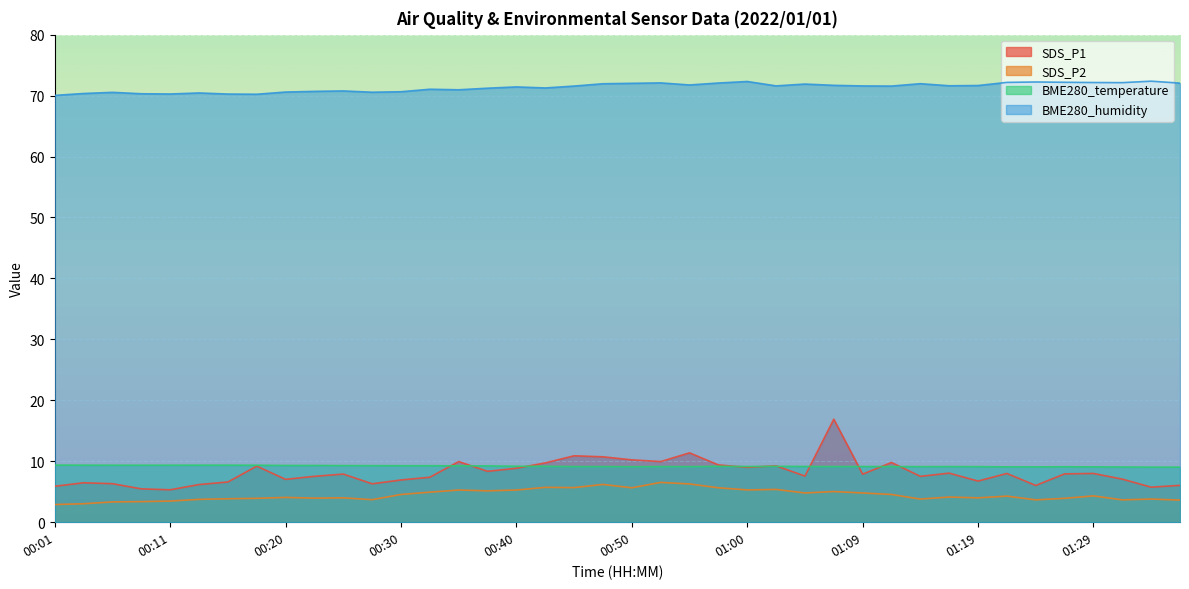

Reading left to right, list all the values displayed in this chart.

SDS_P1: 5.9	6.5	6.3	5.5	5.3	6.2	6.6	9.2	7.0	7.5	7.9	6.3	6.9	7.4	9.9	8.3	8.8	9.7	10.9	10.7	10.2	9.9	11.4	9.4	9.0	9.2	7.6	16.9	7.9	9.8	7.5	8.1	6.8	8.0	6.0	7.9	8.0	7.1	5.8	6.0
SDS_P2: 2.9	3.0	3.3	3.4	3.5	3.8	3.9	3.9	4.1	4.0	4.0	3.7	4.5	4.9	5.3	5.2	5.3	5.7	5.7	6.2	5.7	6.5	6.3	5.7	5.3	5.4	4.8	5.0	4.8	4.5	3.8	4.1	4.0	4.3	3.7	3.9	4.3	3.7	3.8	3.6
BME280_temperature: 9.4	9.4	9.3	9.3	9.3	9.4	9.4	9.3	9.3	9.3	9.3	9.3	9.3	9.3	9.2	9.2	9.2	9.2	9.1	9.1	9.1	9.1	9.1	9.2	9.1	9.2	9.2	9.1	9.1	9.1	9.1	9.1	9.1	9.1	9.1	9.1	9.1	9.1	9.0	9.0
BME280_humidity: 70.0	70.3	70.5	70.3	70.3	70.4	70.2	70.2	70.6	70.7	70.8	70.5	70.6	71.0	71.0	71.2	71.4	71.2	71.6	71.9	72.0	72.1	71.7	72.1	72.3	71.6	71.9	71.7	71.6	71.6	72.0	71.6	71.7	72.2	72.2	72.2	72.1	72.1	72.4	72.0